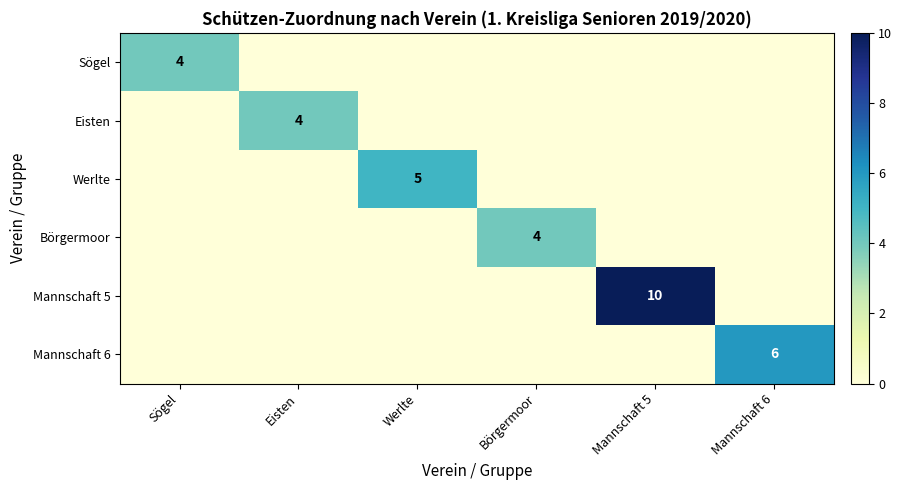

True or false: Mannschaft 6 has a value of 3 at Mannschaft 6.

False